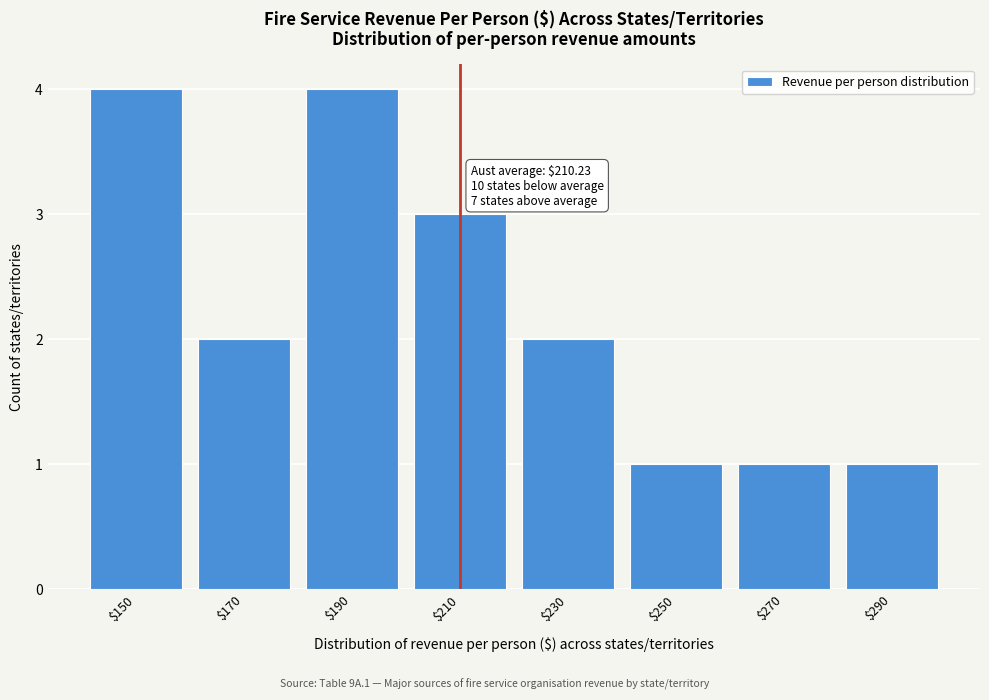

Reading right to left, transcribe all the data shown in this chart.

1	1	1	2	3	4	2	4